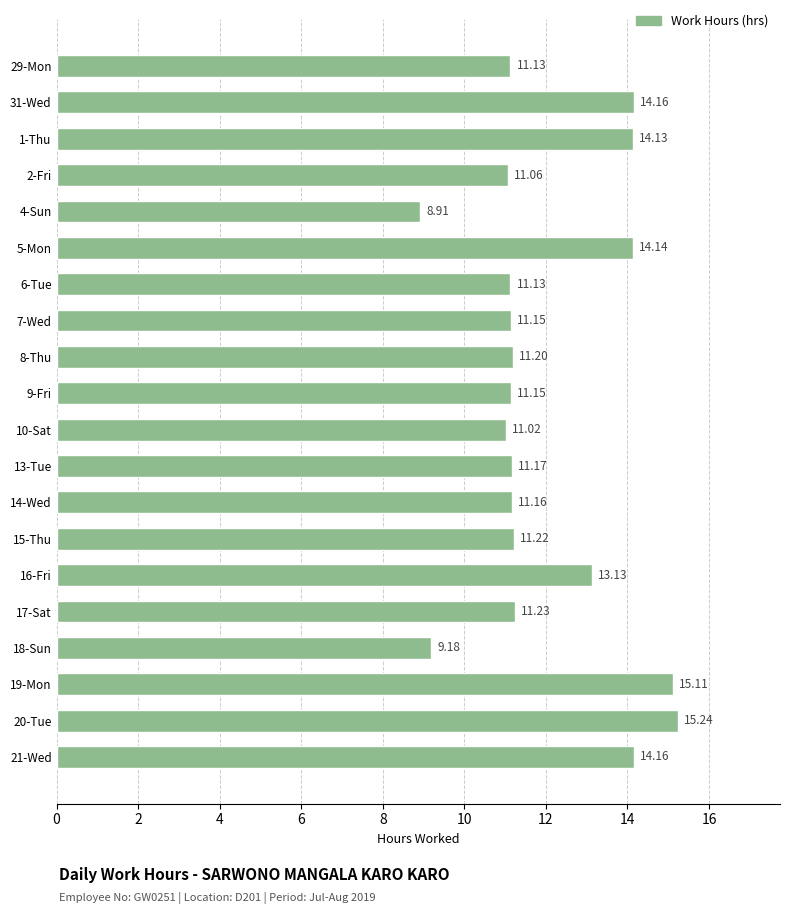

What is the difference between the second highest and minimum values?

6.2